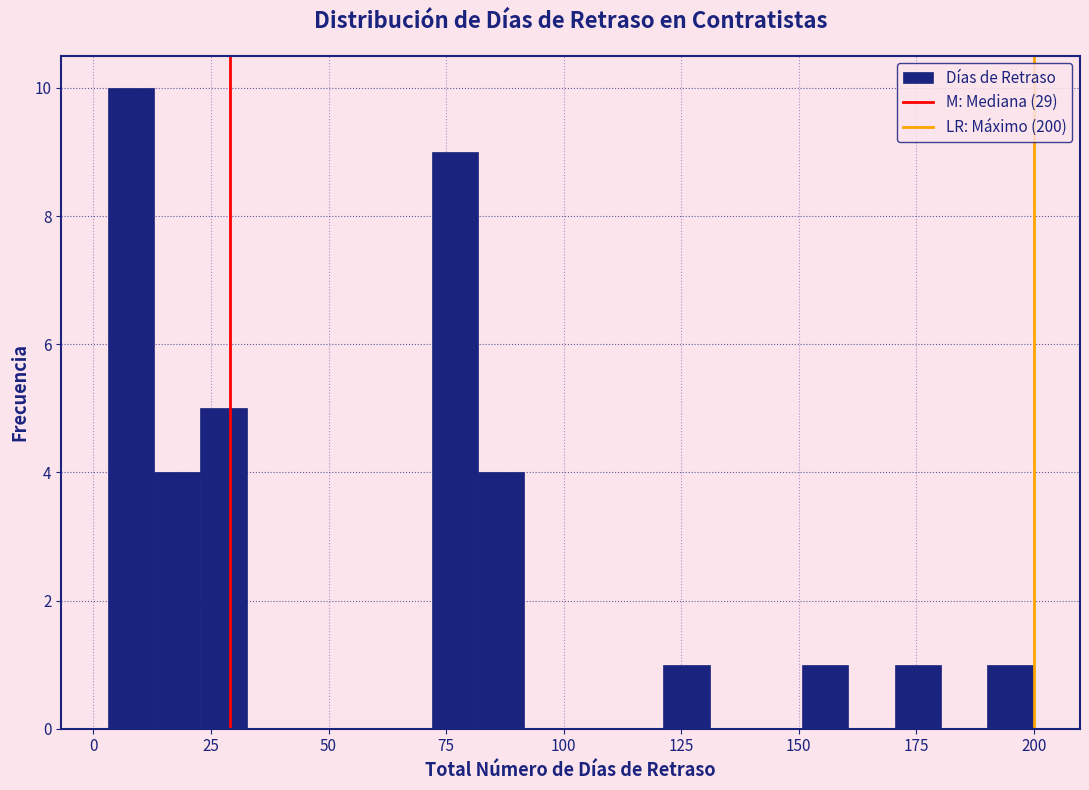

Read against the x-axis, roughly where is the centre of the tallest bar?

10